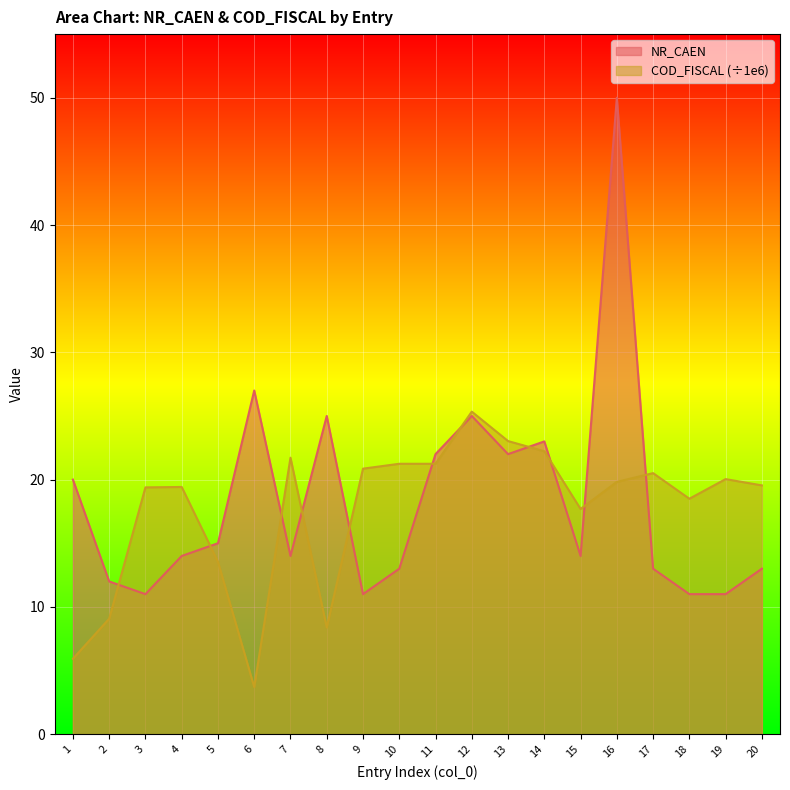

Which series has the largest total across all categories?

NR_CAEN